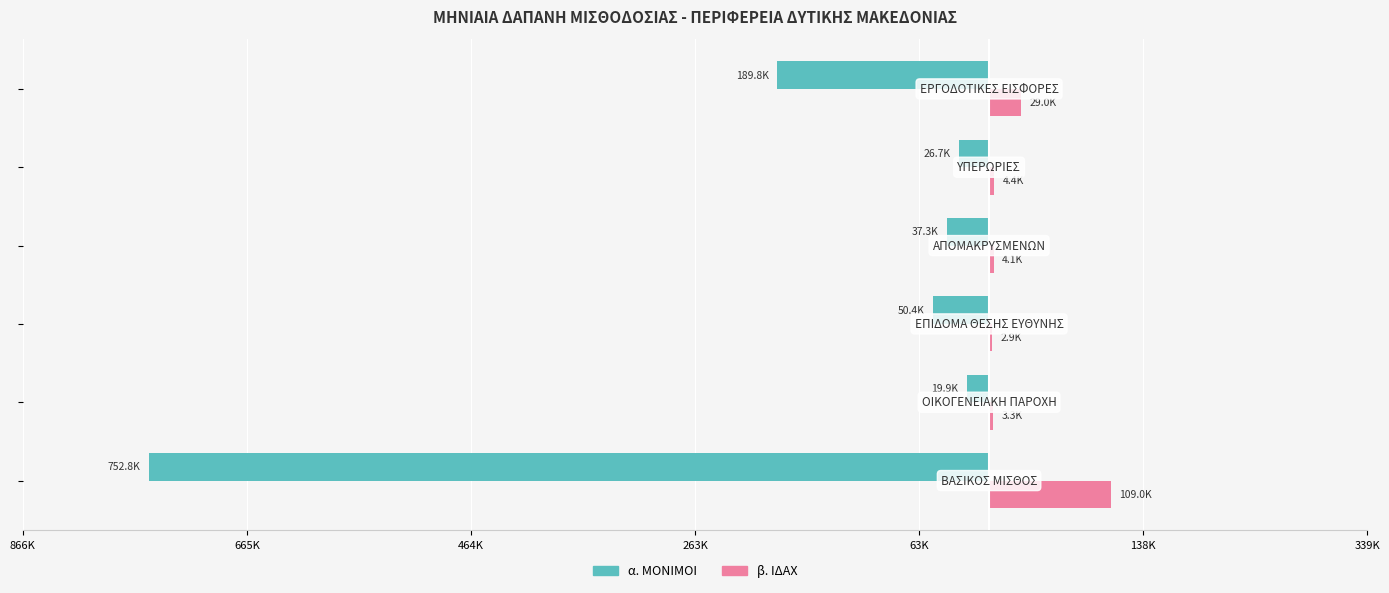

What is the sum of all α. ΜΟΝΙΜΟΙ values?

-1077020.4